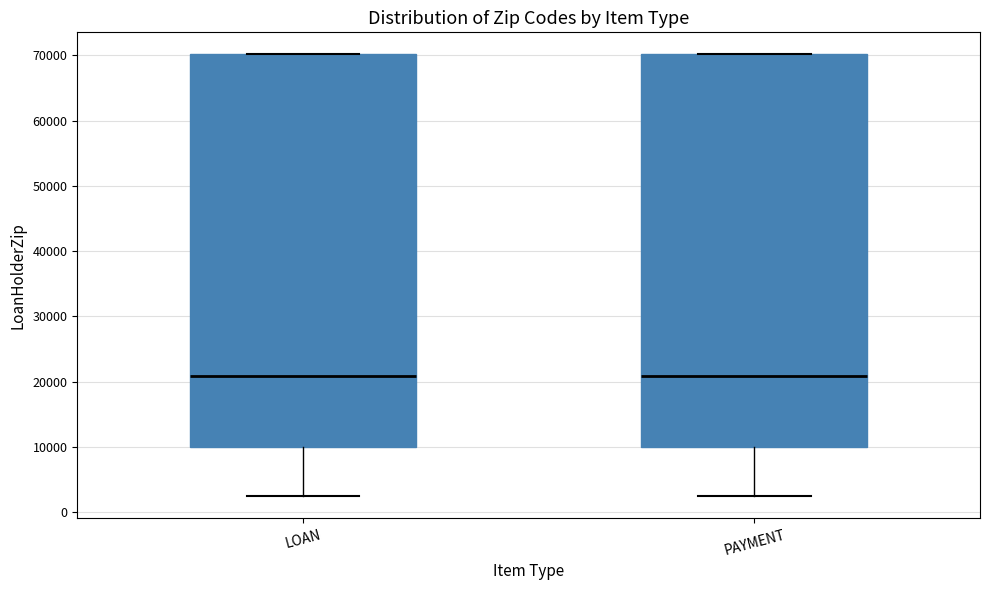

Reading left to right, transcribe this box plot: for each box, give where its median line is, the range the box spans, and where its two whiskers end, as read against the y-axis. The values are not printed on the chart, so give them approximately, as read against the axis.

LOAN: median 21000, box 10000 to 70000, whiskers 2000 to 70000
PAYMENT: median 21000, box 10000 to 70000, whiskers 2000 to 70000